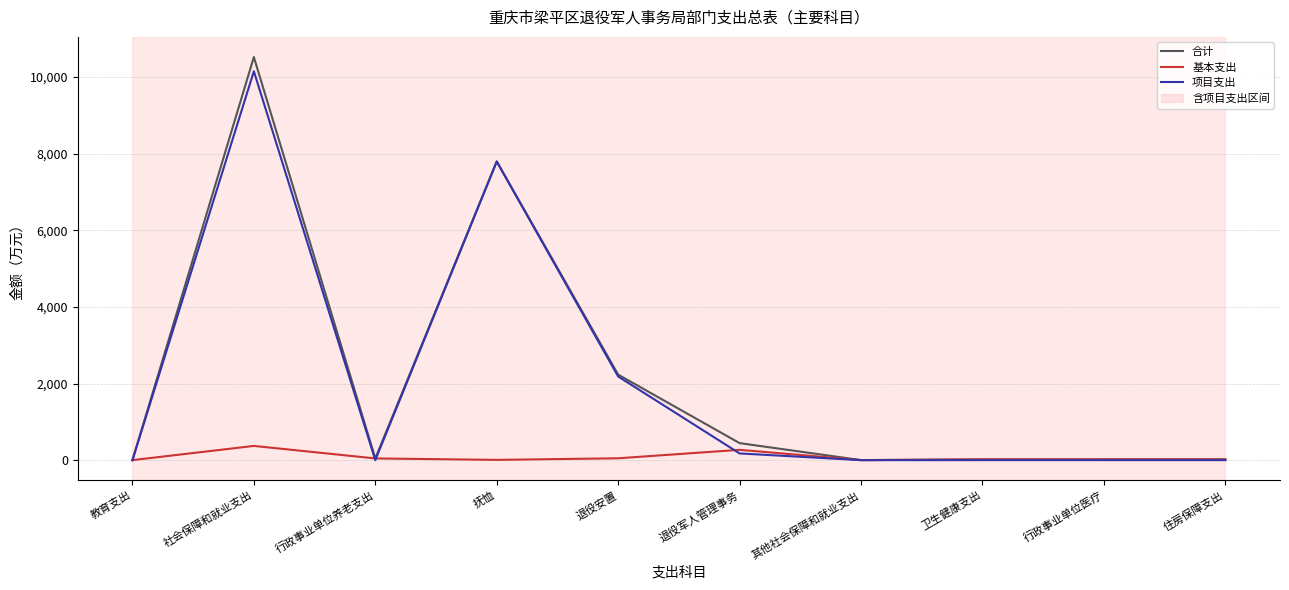

What position from the left is 社会保障和就业支出?

2